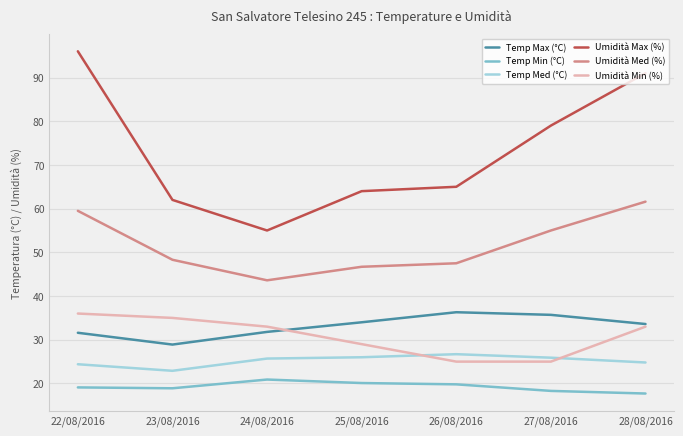

Which series has the largest total across all categories?

Umidità Max (%)